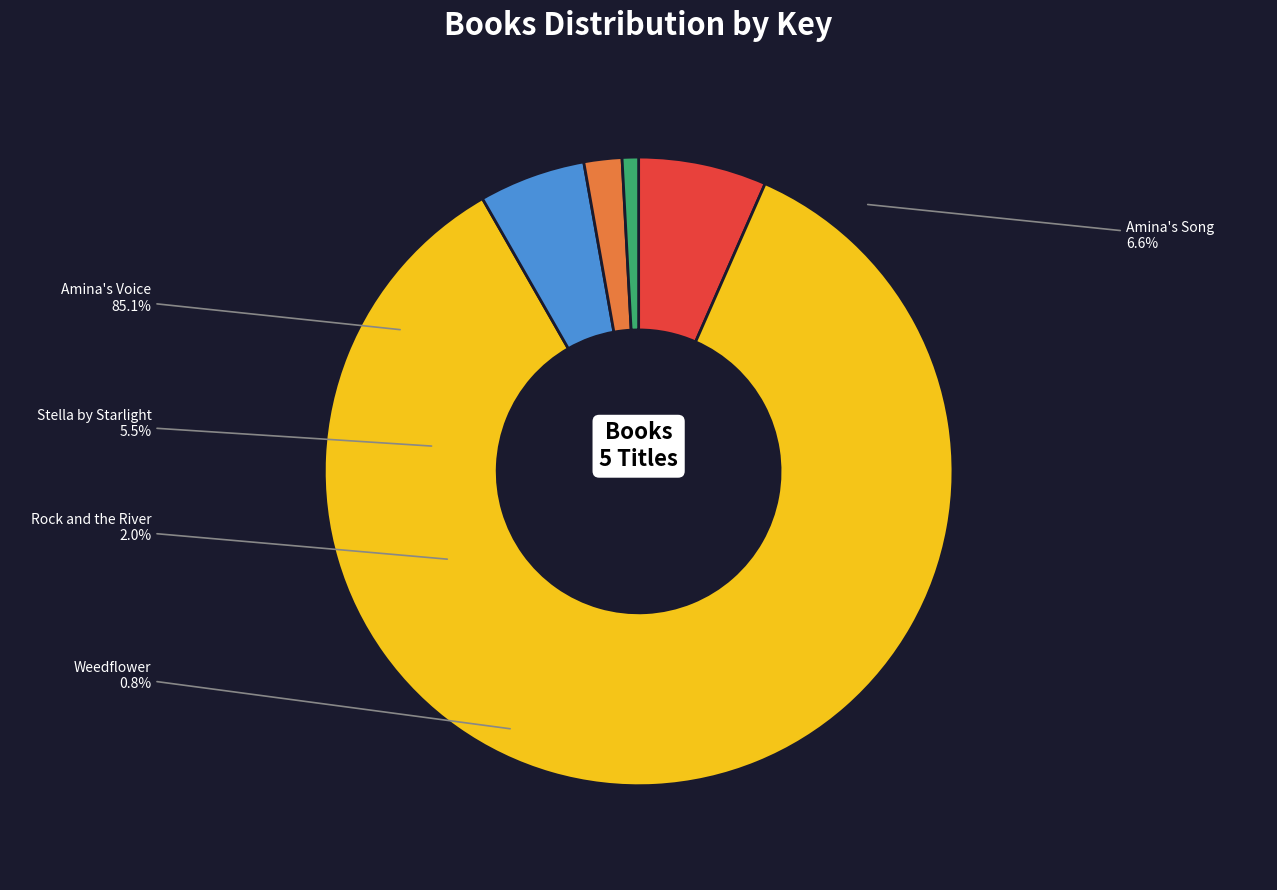

True or false: Rock and the River accounts for 2% of the total.

True